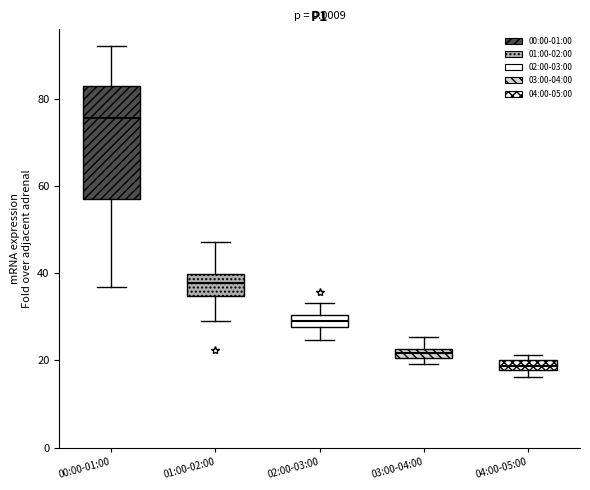

Where is the upper edge of the box for 01:00-02:00 on the y-axis? The values are not printed on the chart, so give them approximately, as read against the axis.

40